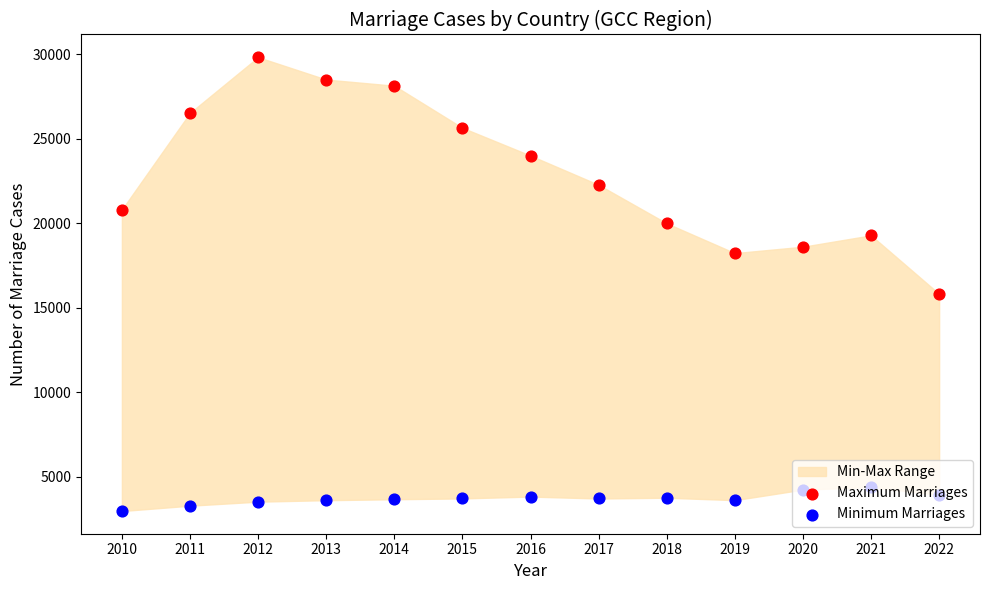

At how many categories does at least one series exceed 26675?

3